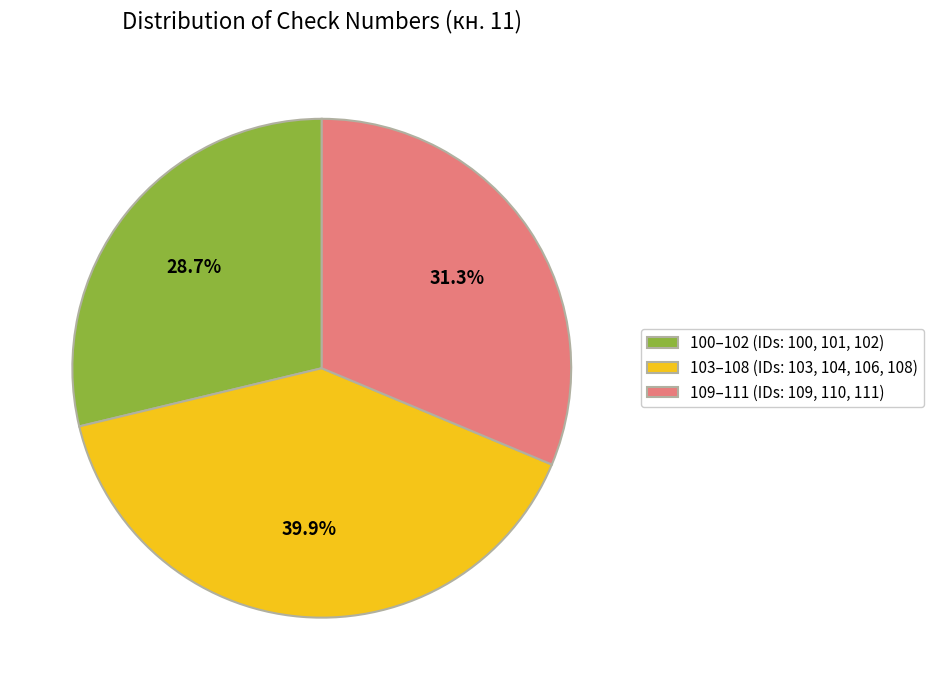

Which category has the biggest portion of the pie?

103–108 (IDs: 103, 104, 106, 108)